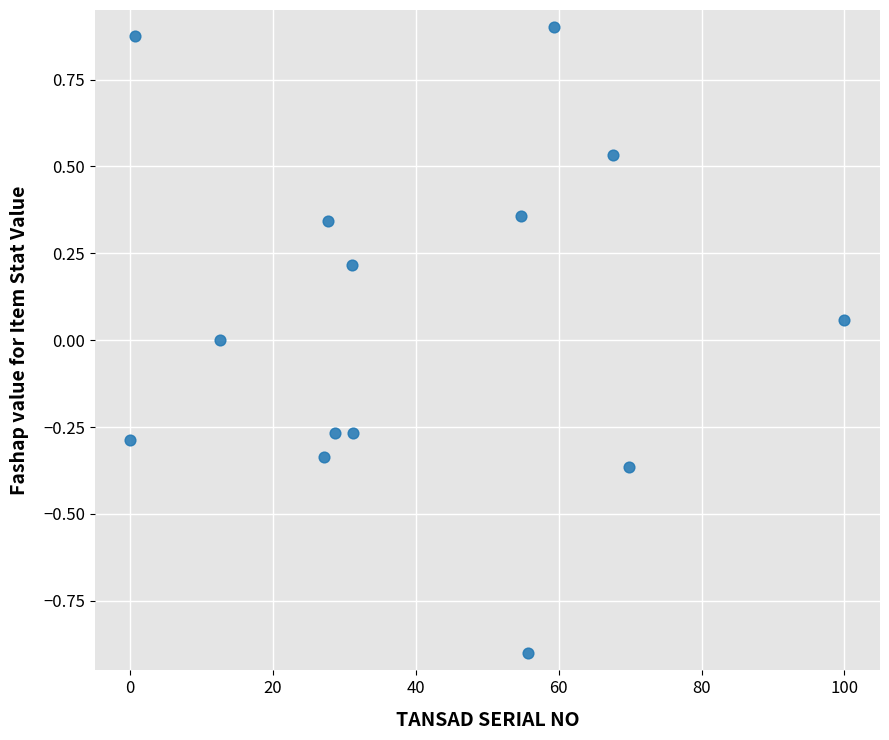

What is the range of Y values (max minus min)?

1.8